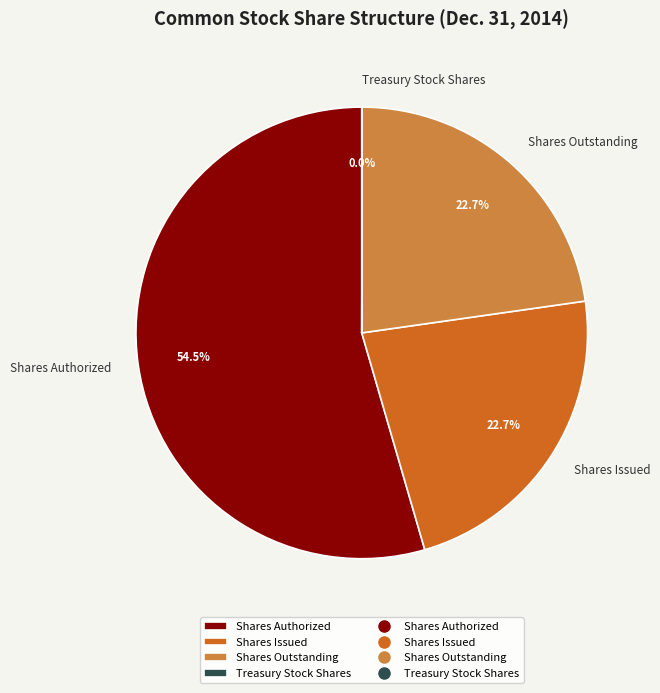

Does Shares Authorized represent more than half of the total?

Yes